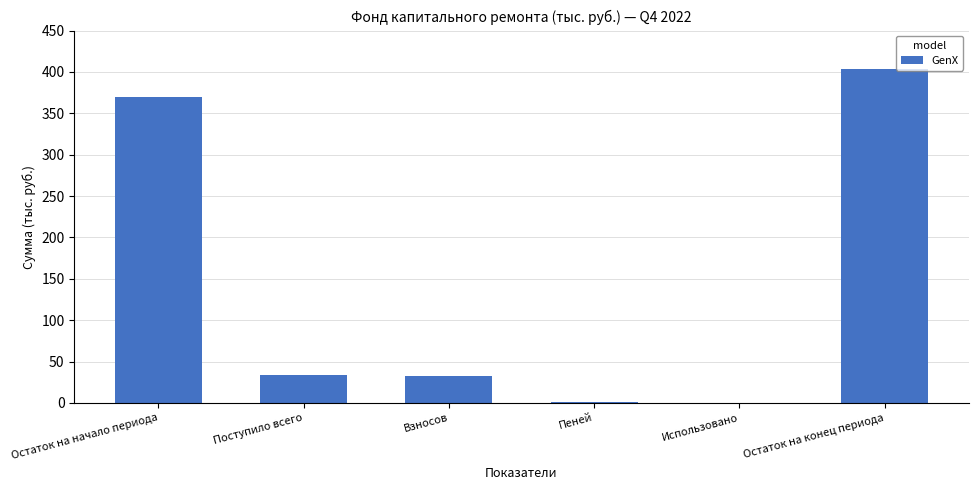

Is it true that the value at Остаток на начало периода is 607.8?

False